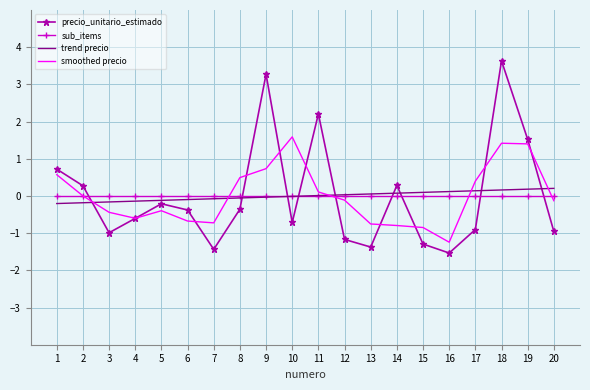

True or false: smoothed precio has a value of -1.2 at 16.

True